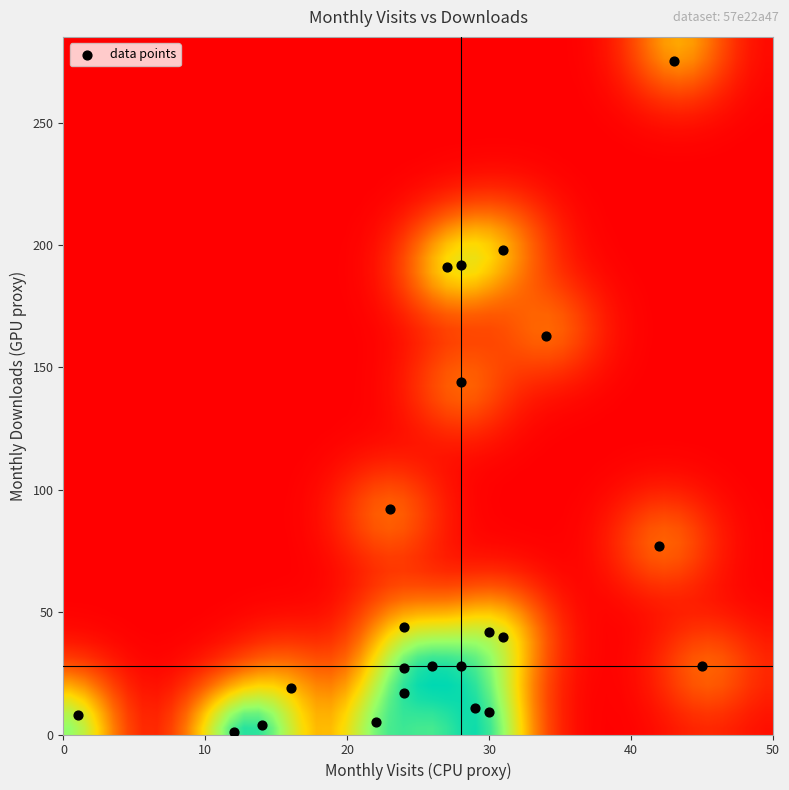

What Y value in the scatter plot is closest to 138?

144